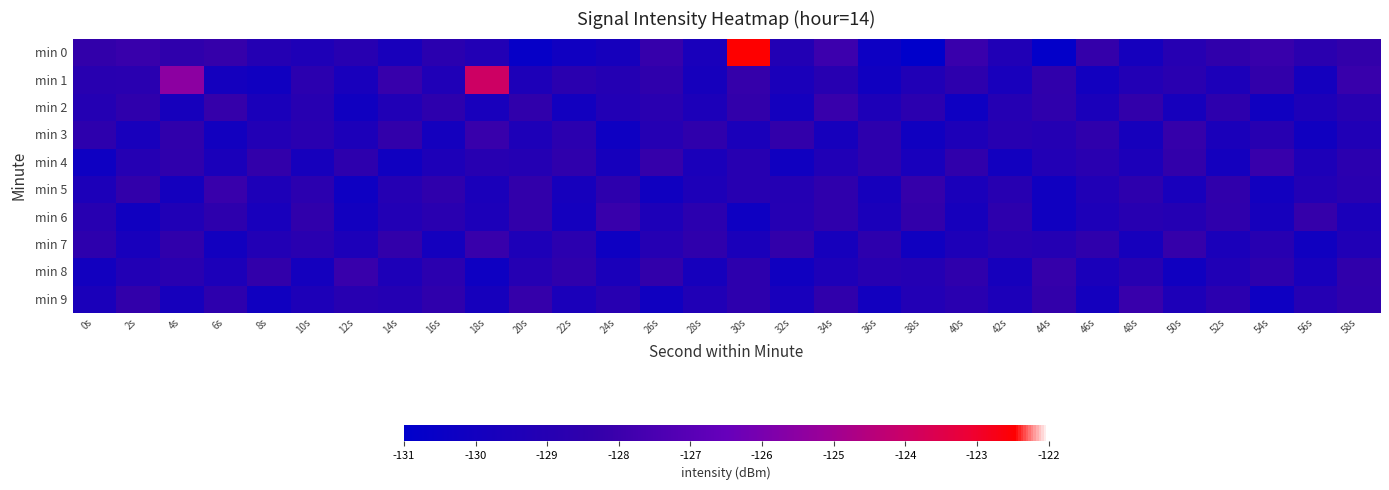

Which series has the largest total across all categories?

min 1